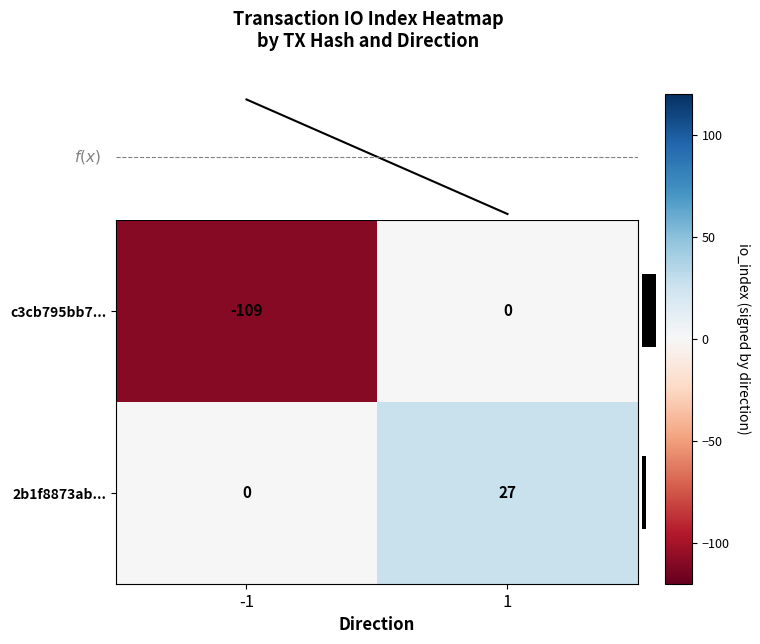

What value does the c3cb795bb7... series have at -1, to the nearest 5?

-110